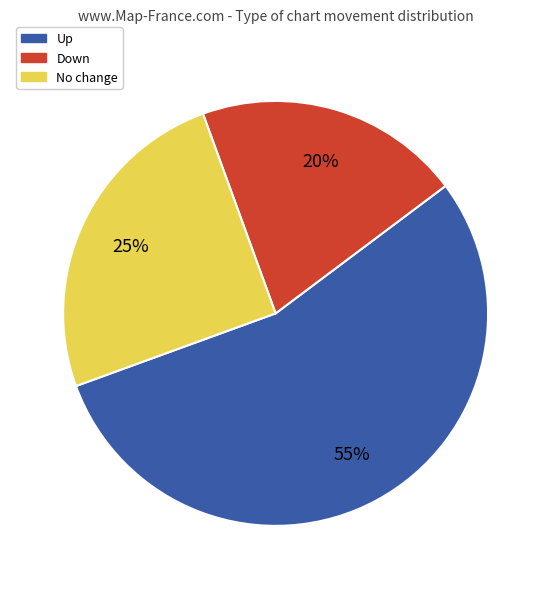

To the nearest percent, what is the average slice percentage?

33%